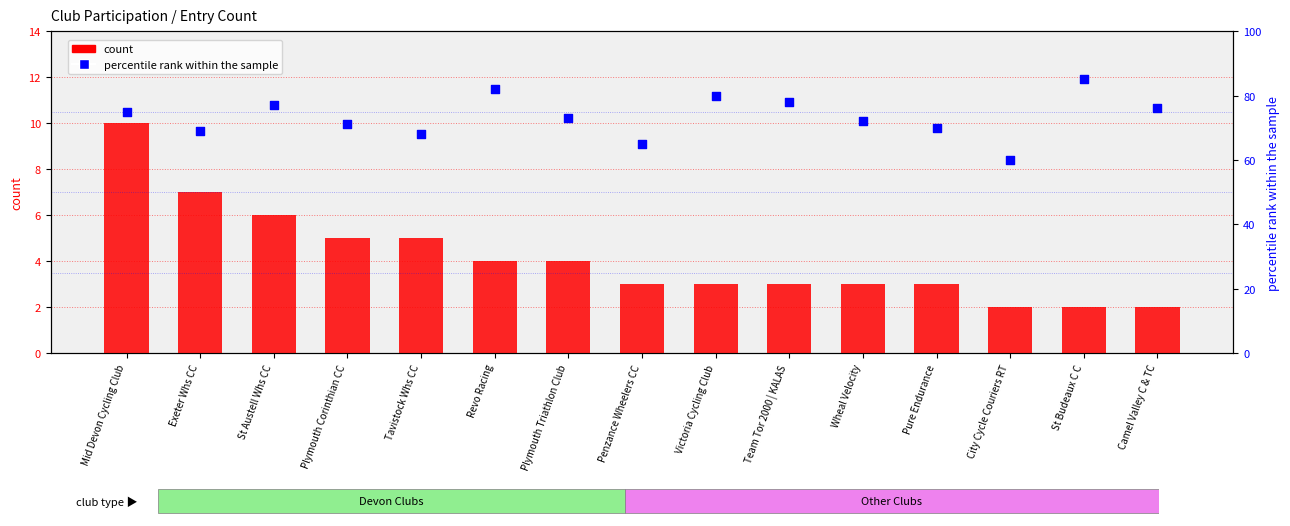

At how many categories does at least one series exceed 71?

9